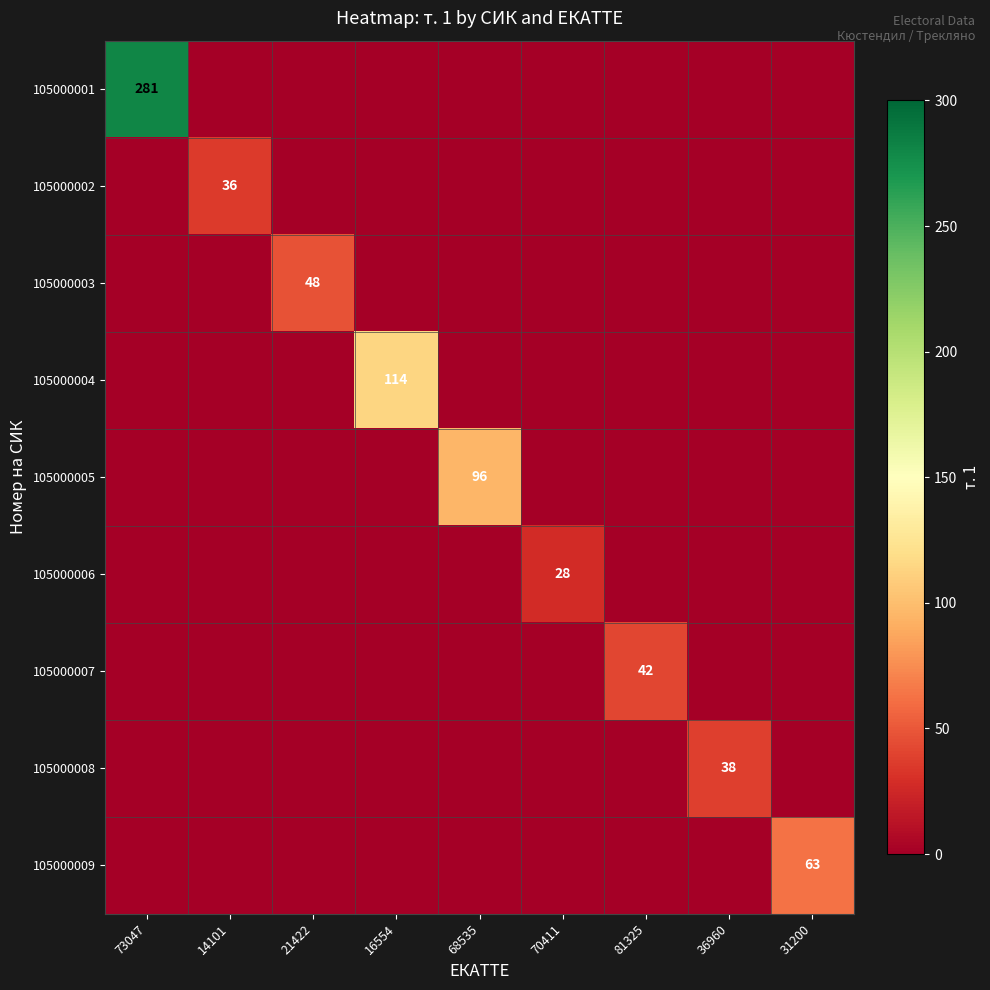

The value of 105000002 at 14101 is 36. True or false?

True